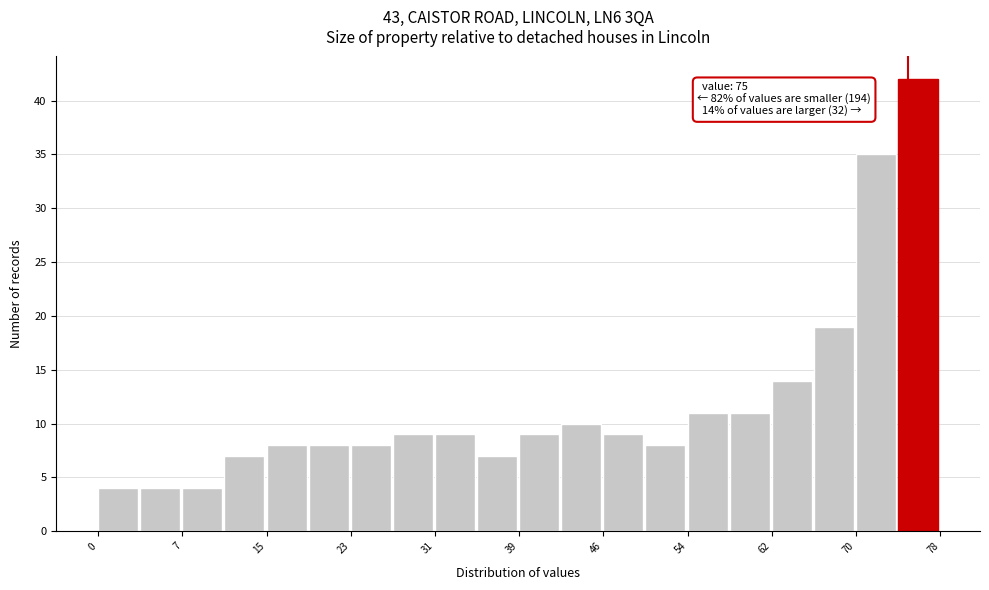

Around what value on the x-axis is the tallest bar? Give the approximate position of its centre, as read against the axis.

76